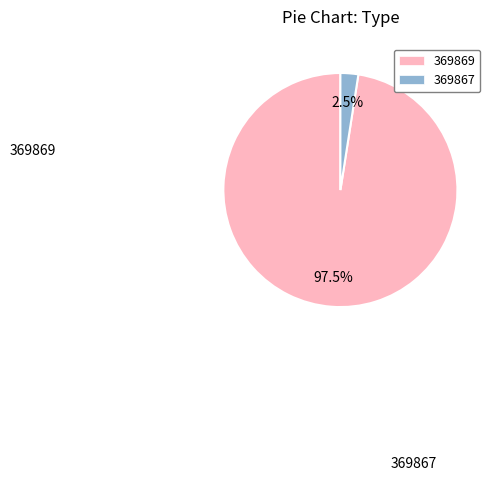

The 369867 slice represents 2% of the pie. True or false?

True